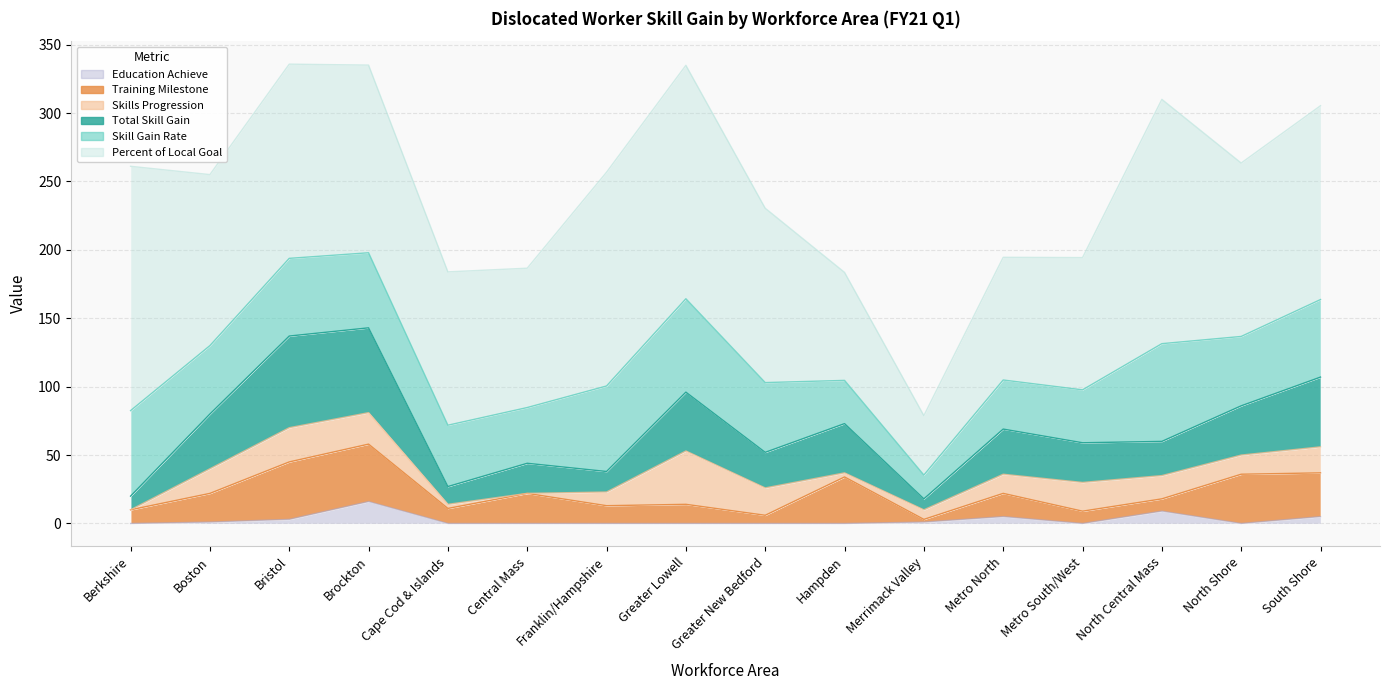

What is the difference between the Skill Gain Rate values at South Shore and Greater New Bedford?

5.7